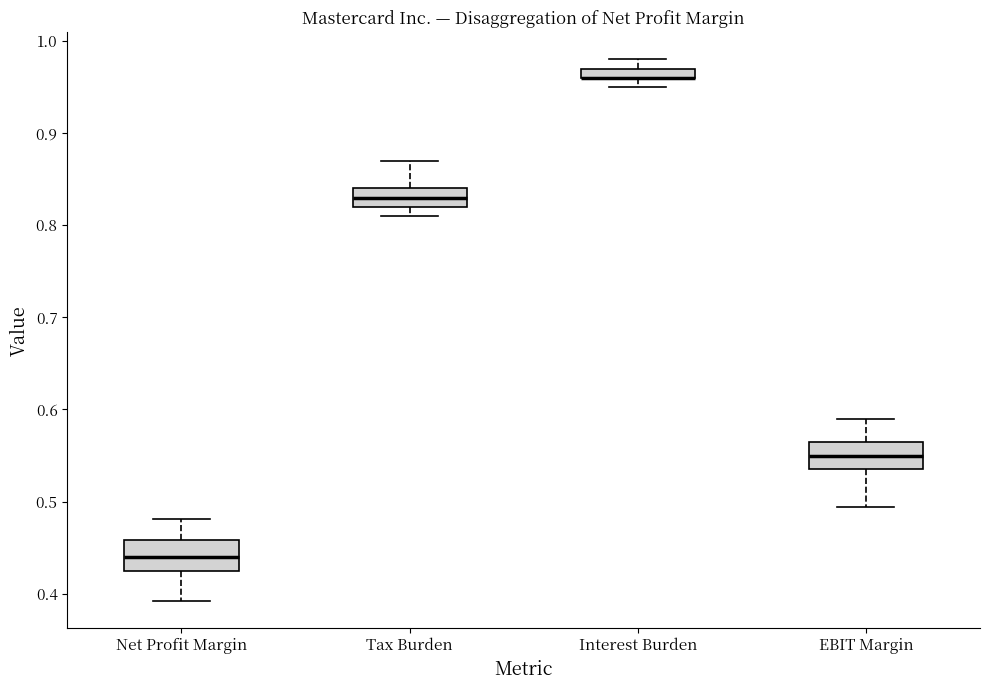

Where does the upper whisker of the box for Net Profit Margin end on the y-axis? The values are not printed on the chart, so give them approximately, as read against the axis.

0.48